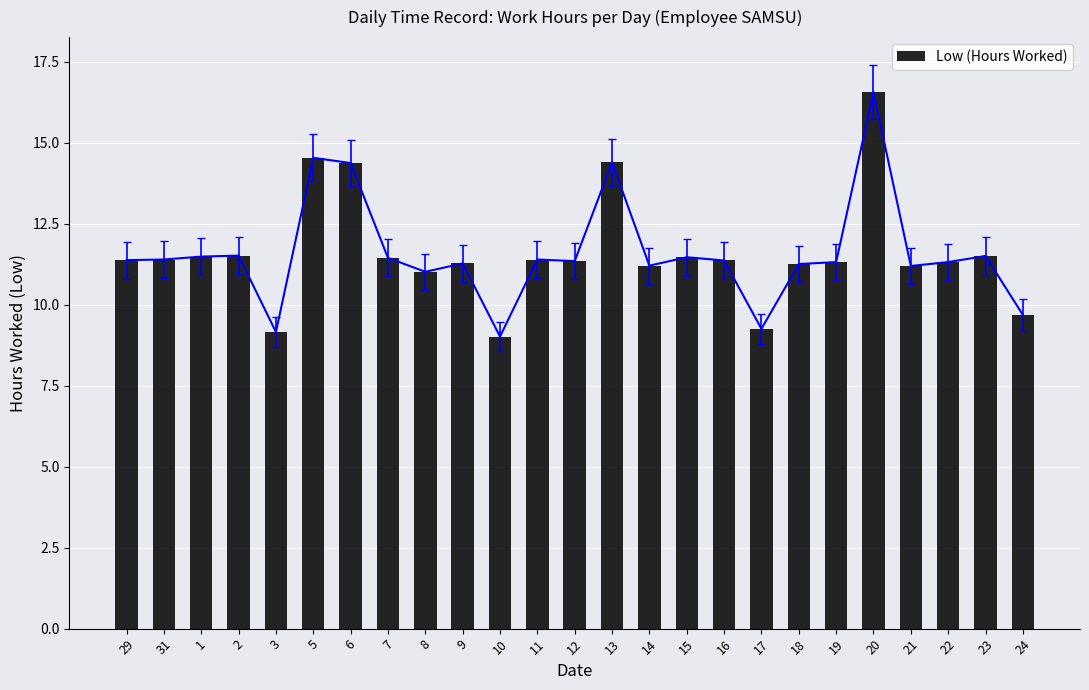

How many bars are there in total?

25